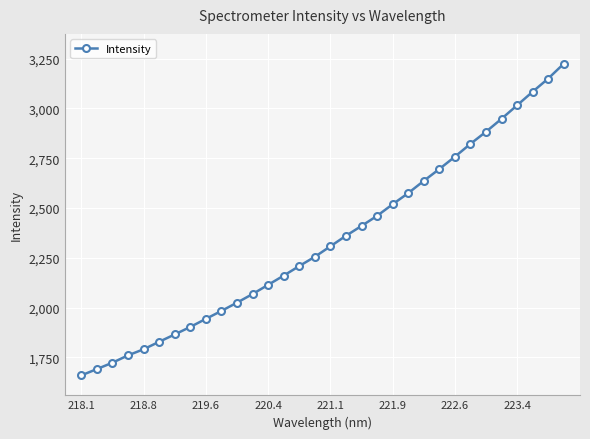

True or false: there are more than 1 points higher than both neighbors.

False